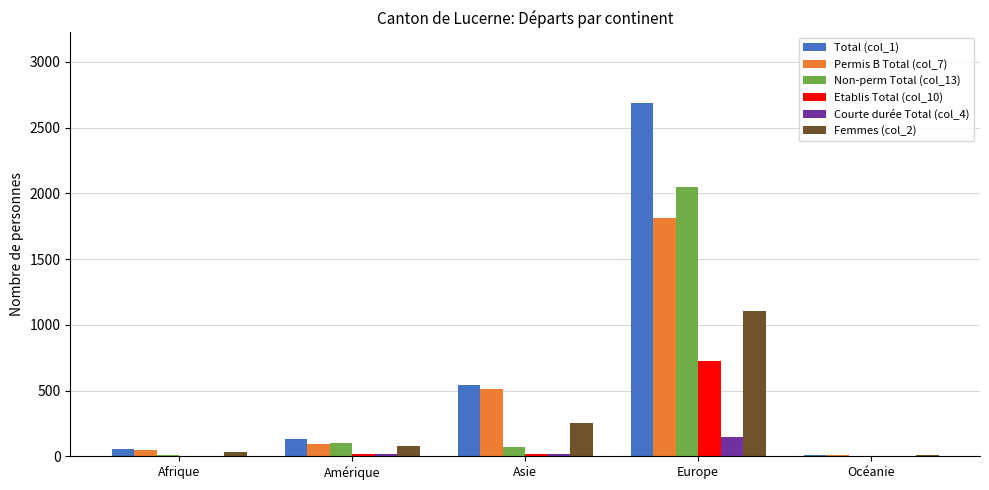

What is the spread (max minus min) of values at Océanie?

13